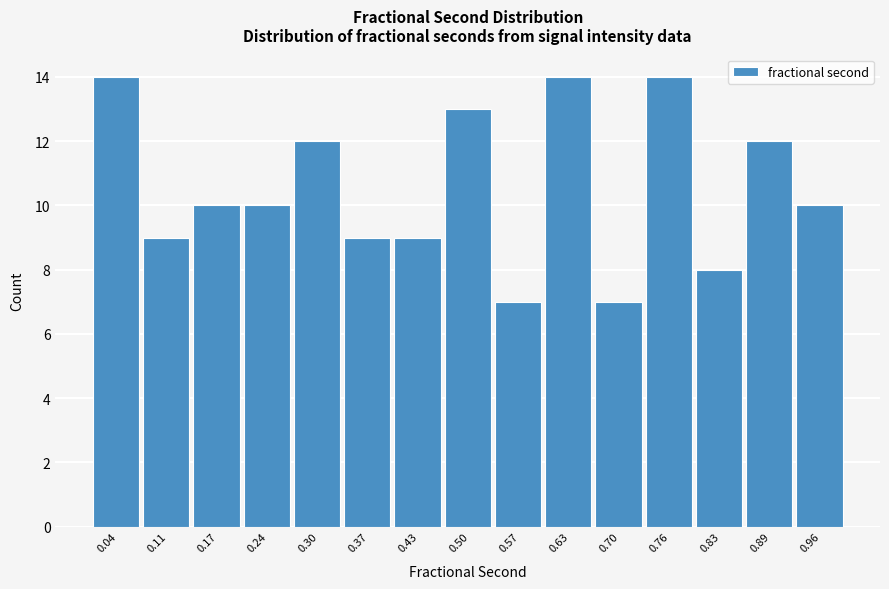

Reading left to right, transcribe this chart: for each bar, give the range it covers on the x-axis and its height. Neither the bar edges nor the heights are printed on the chart, so give them approximately, as read against the axes.

0.01 to 0.08: 14
0.08 to 0.14: 9
0.14 to 0.21: 10
0.21 to 0.27: 10
0.27 to 0.34: 12
0.34 to 0.40: 9
0.40 to 0.47: 9
0.47 to 0.53: 13
0.53 to 0.60: 7
0.60 to 0.66: 14
0.66 to 0.73: 7
0.73 to 0.79: 14
0.79 to 0.86: 8
0.86 to 0.92: 12
0.92 to 0.99: 10